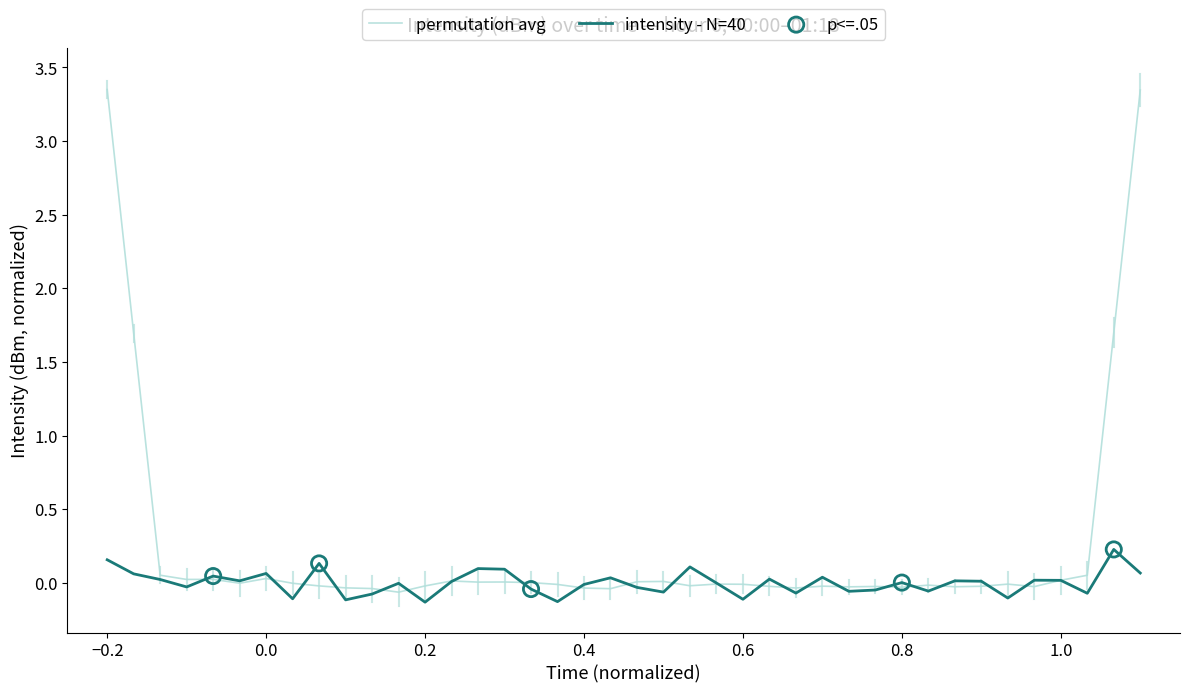

Which series has the largest total across all categories?

permutation avg